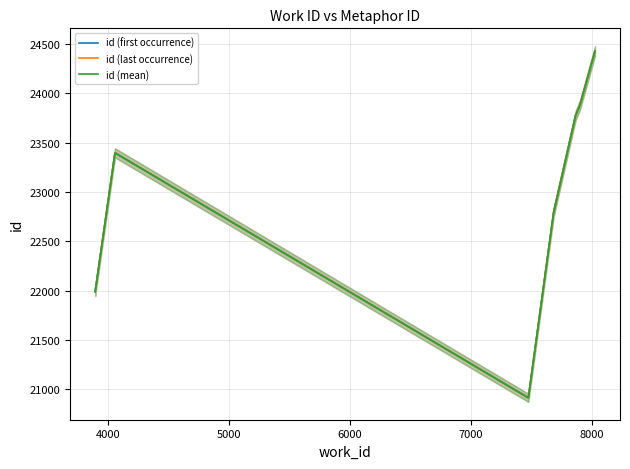

What is the maximum value for id (last occurrence)?

24429.0